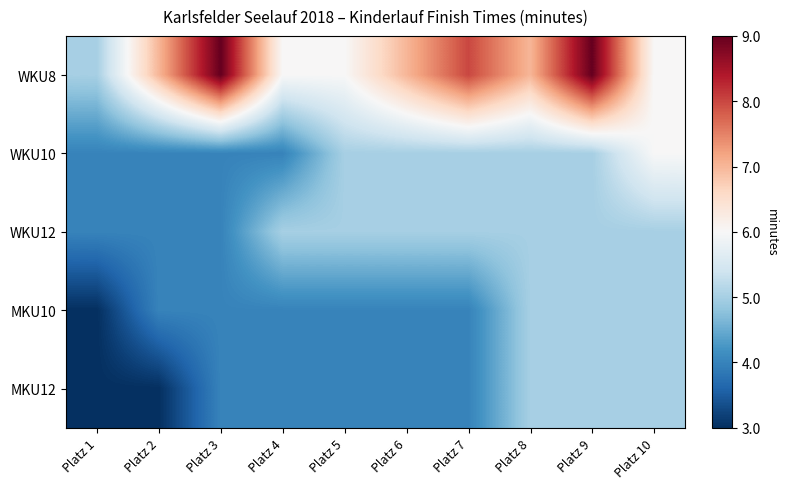

Which series changed the most between Platz 6 and Platz 10?

WKU8